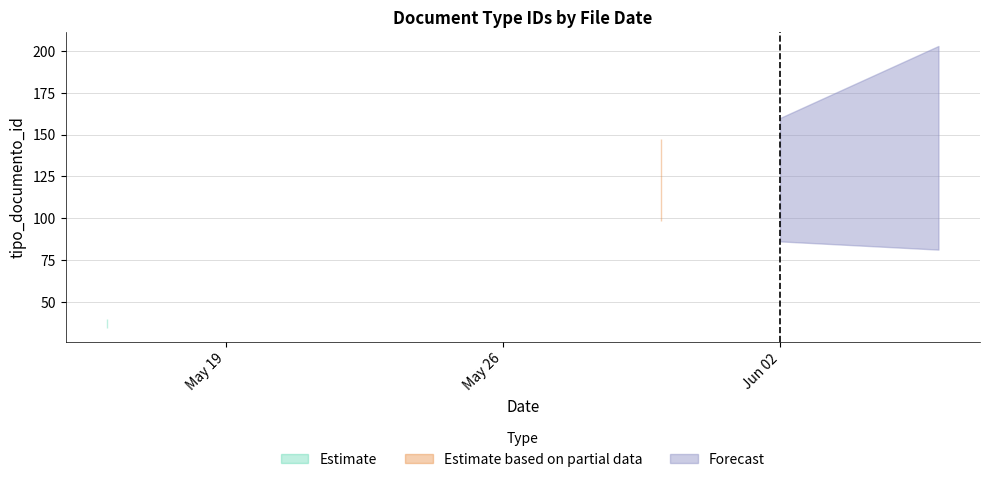

Read the value at 2017-05-16.

37